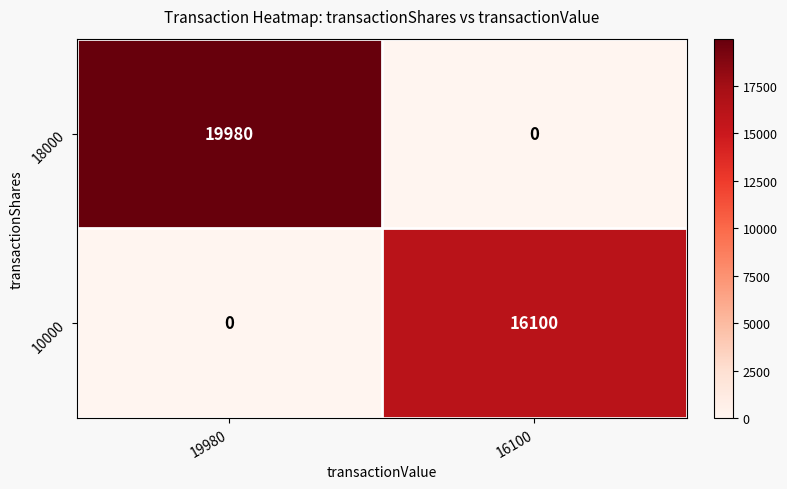

What is the difference between the 10000 values at 16100 and 19980?

16100